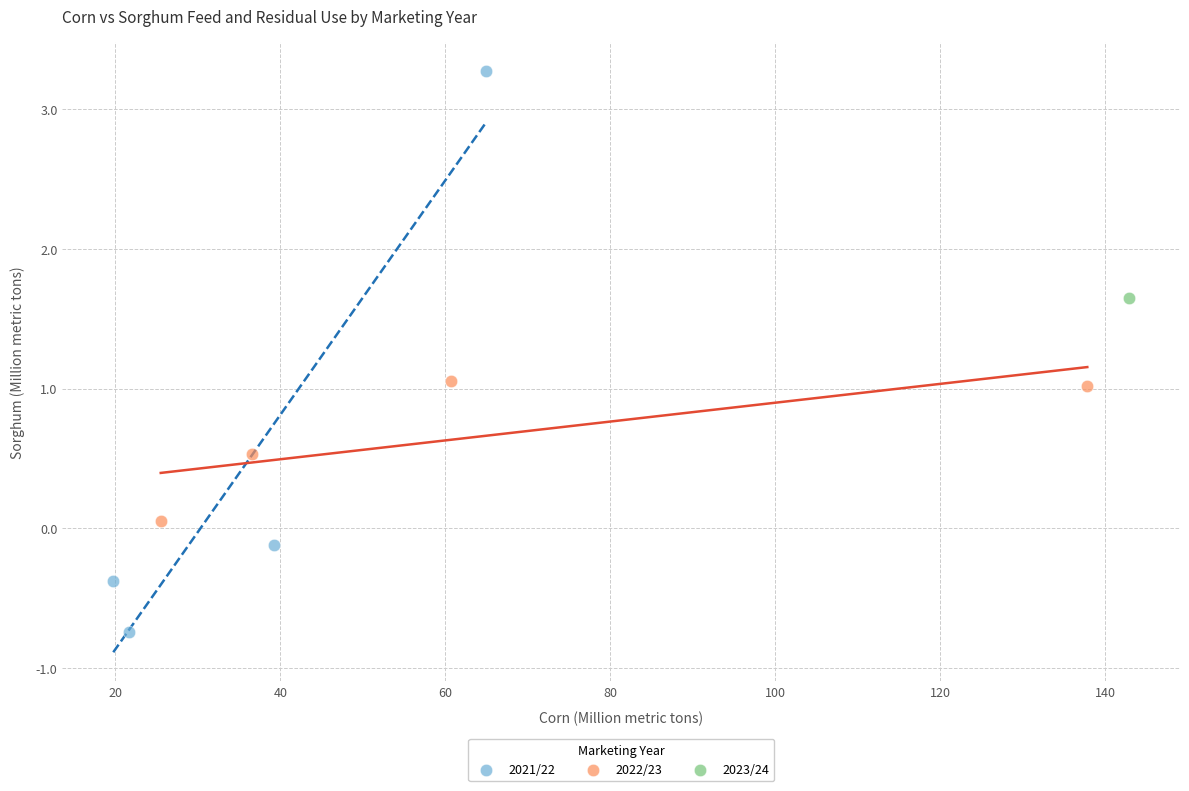

What are all the series names shown in the legend?

2021/22, 2022/23, 2023/24